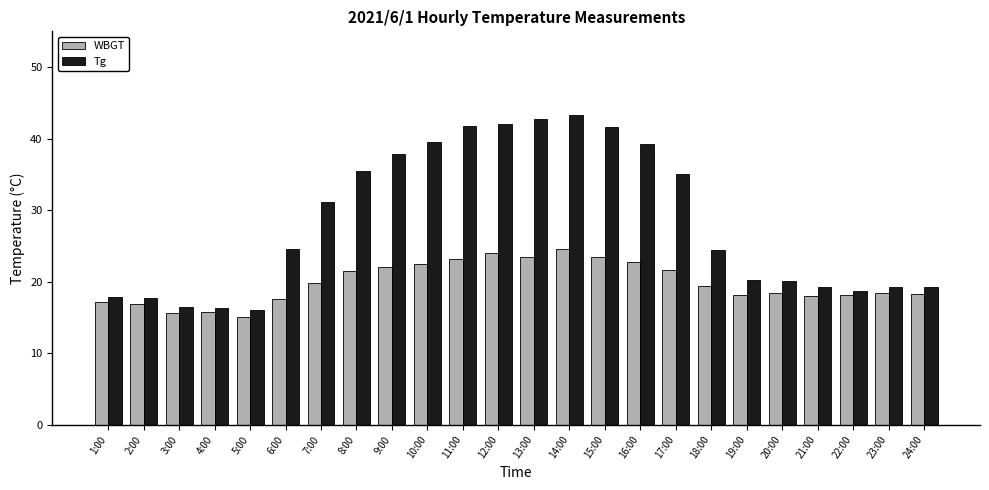

What is the difference between the maximum and minimum values in the WBGT series?

9.6